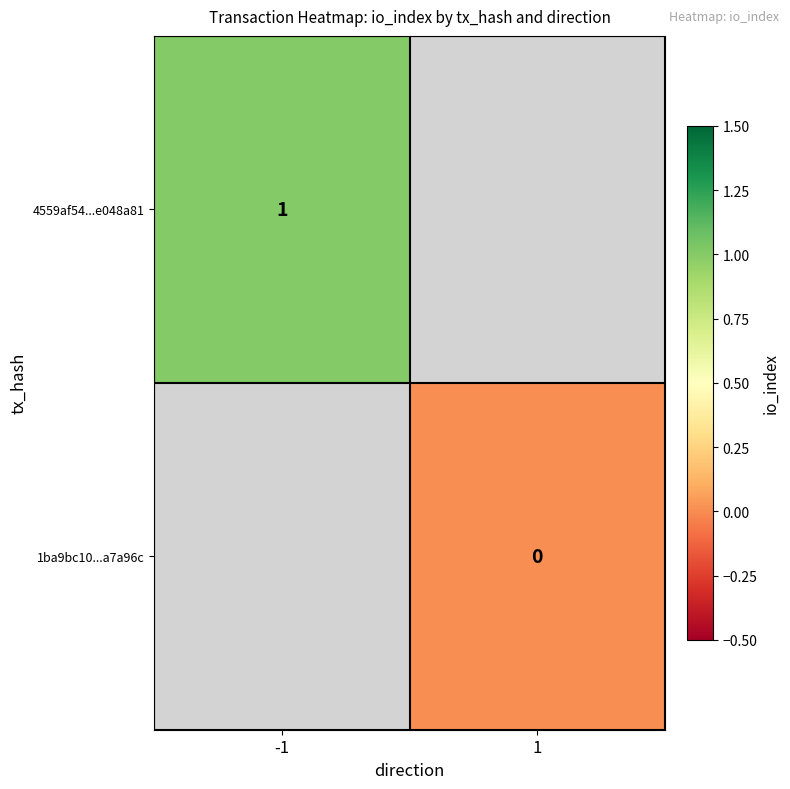

How many categories are shown in the chart?

2